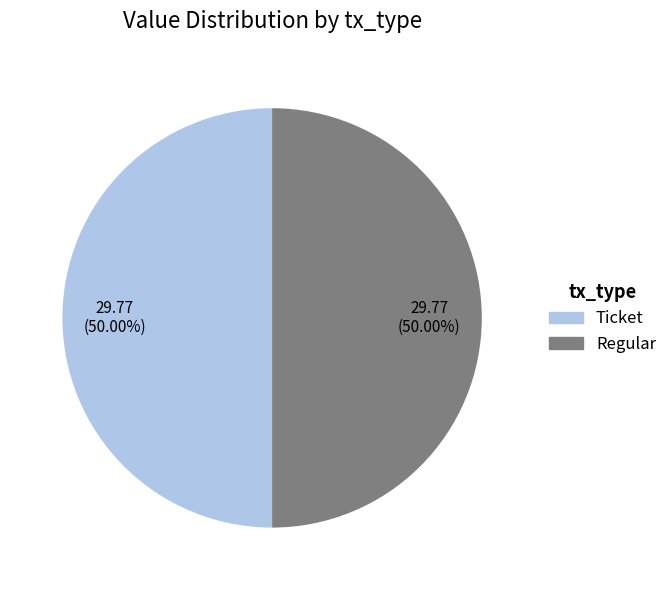

Approximately how many times larger is the value at Regular compared to Ticket?

1.0